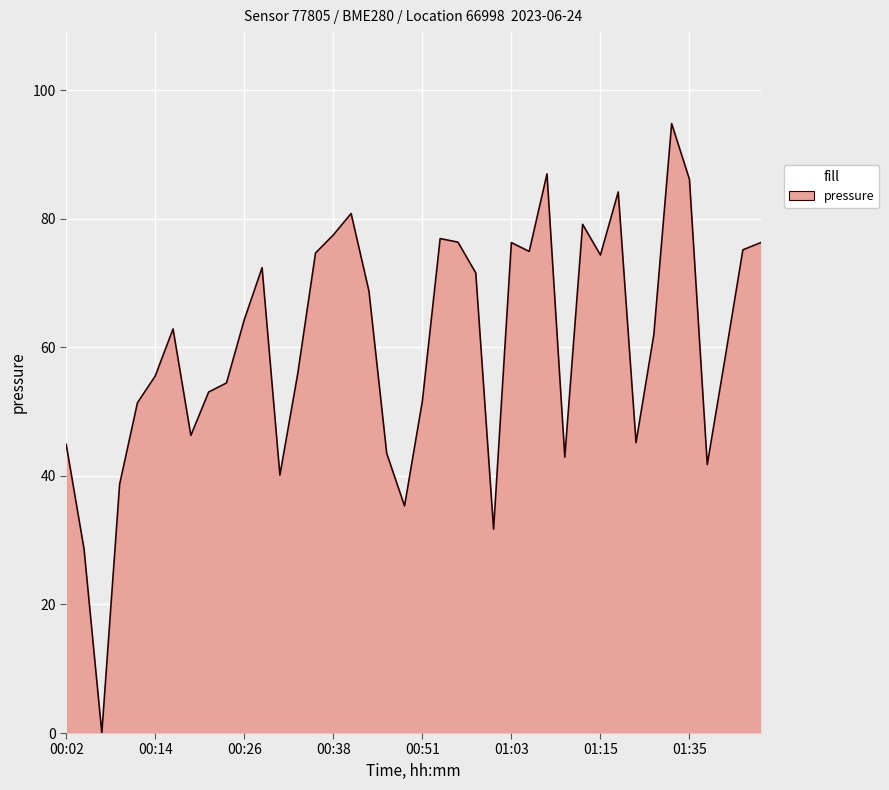

What is the difference between the maximum and minimum values?

94.8